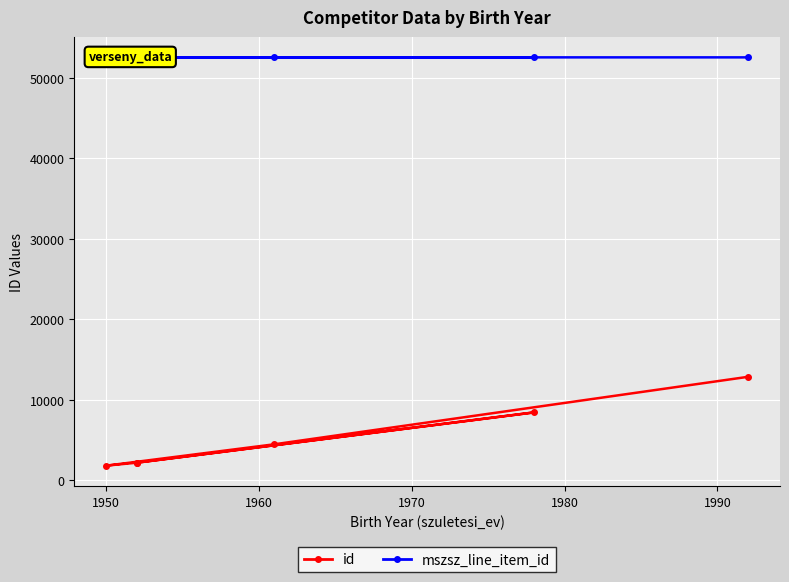

What is the total value across all series at 1950?

56985